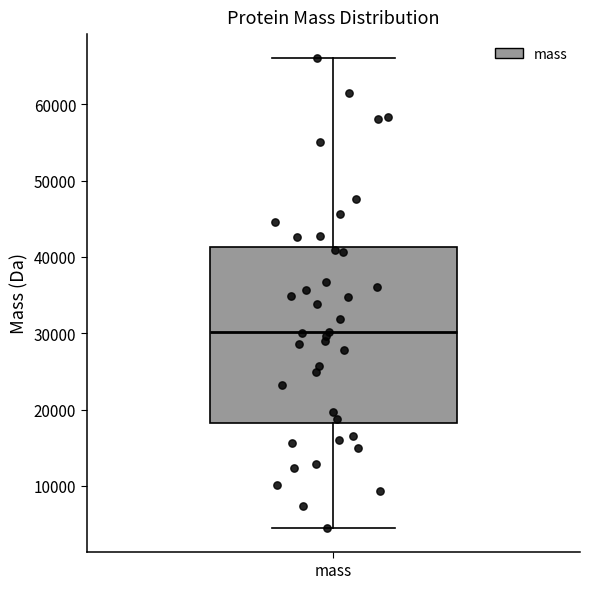

Read this box plot against the y-axis: the position of the median line, the range covered by the box, and the ends of both whiskers. The values are not printed on the chart, so give them approximately, as read against the axis.

median 30000, box 18000 to 41000, whiskers 4000 to 66000